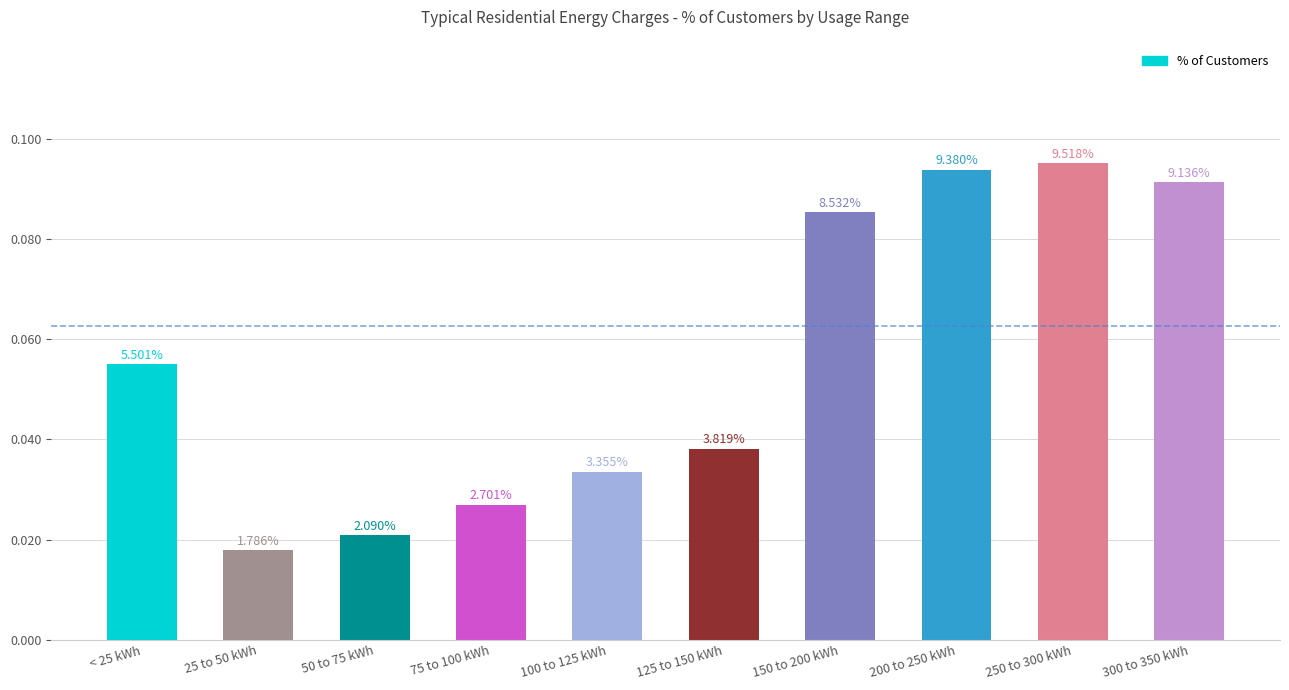

Reading left to right, transcribe all the data shown in this chart.

0.1	0.0	0.0	0.0	0.0	0.0	0.1	0.1	0.1	0.1